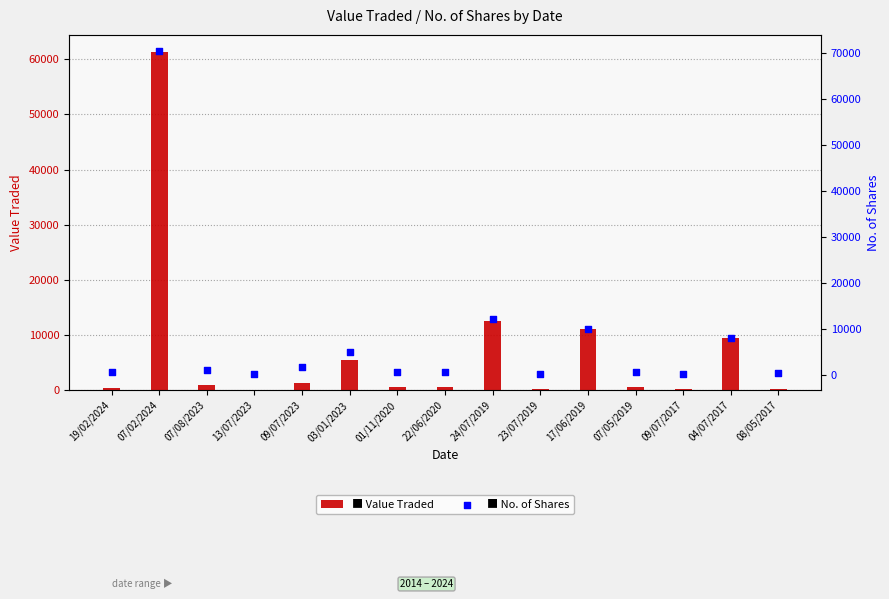

Which series has the widest spread of Y values?

No. of Shares